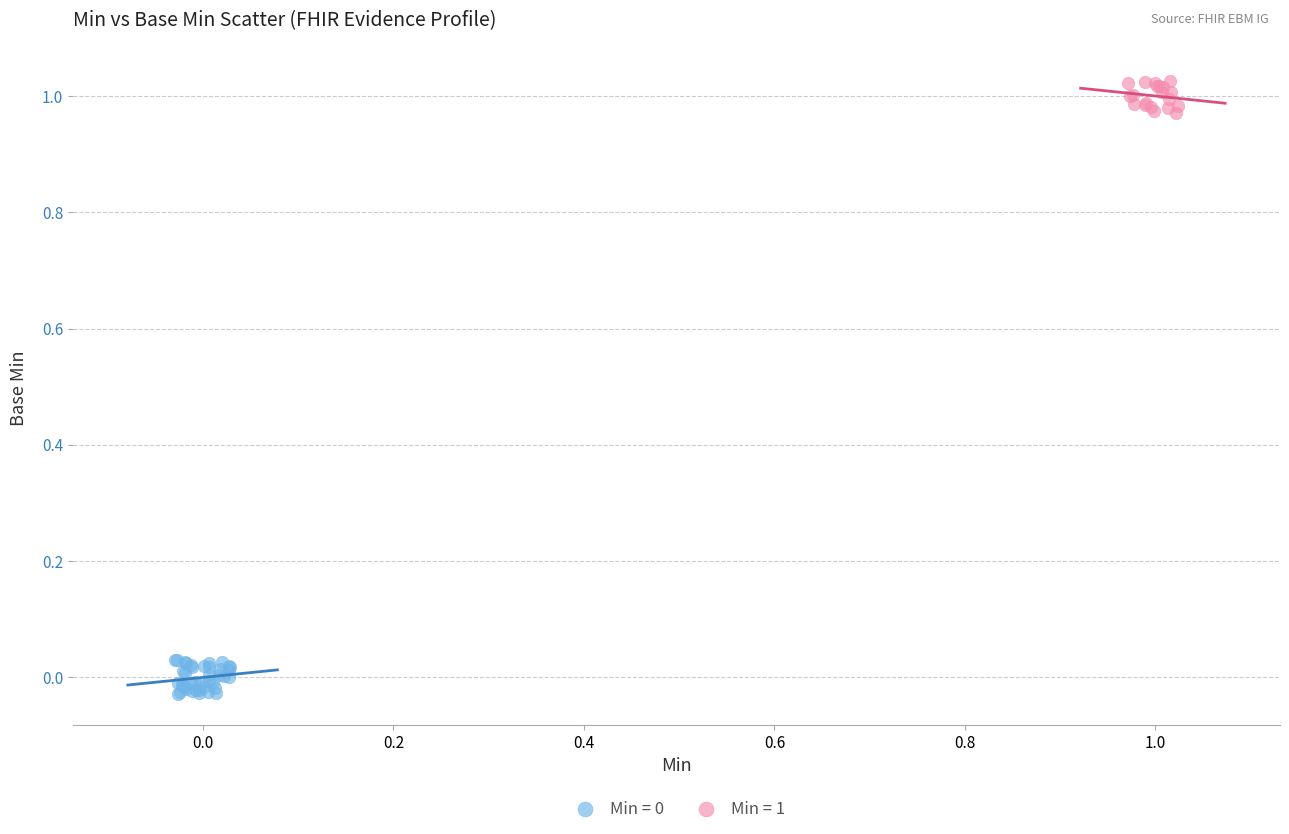

Which series reaches the maximum Y coordinate?

Min = 1